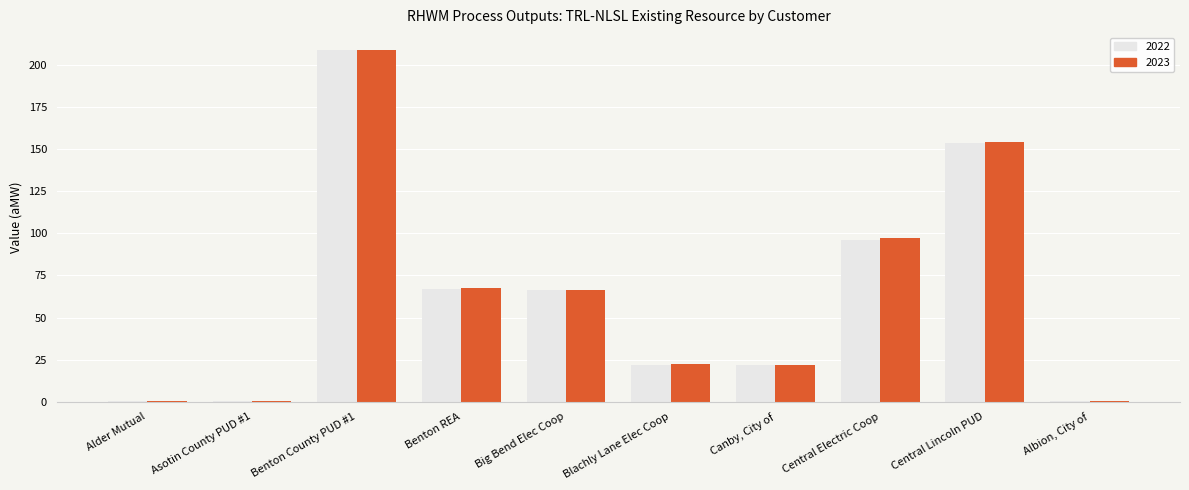

At which category is the sum across all series the highest?

Benton County PUD #1